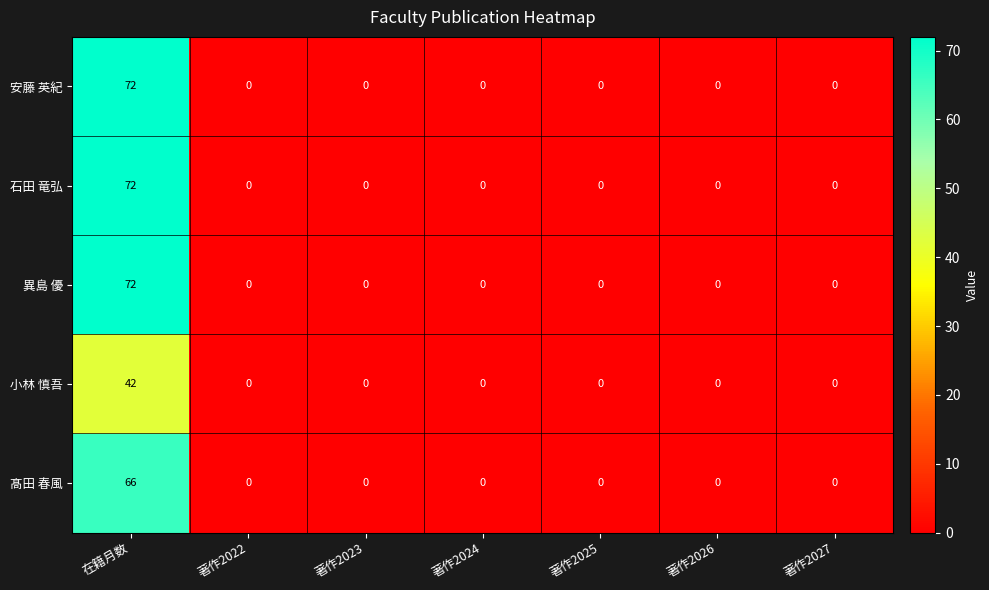

What is the total value across all series at 在籍月数?

324